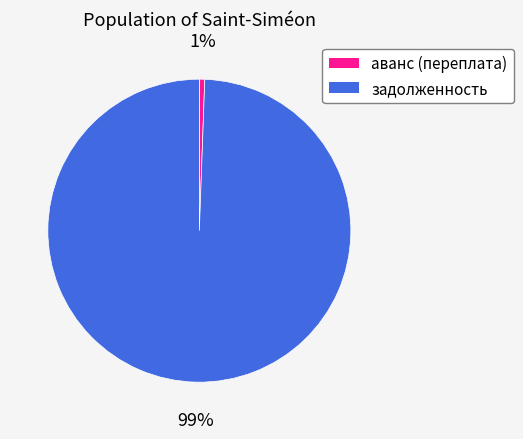

Do задолженность and аванс (переплата) together represent more than half of the pie?

Yes